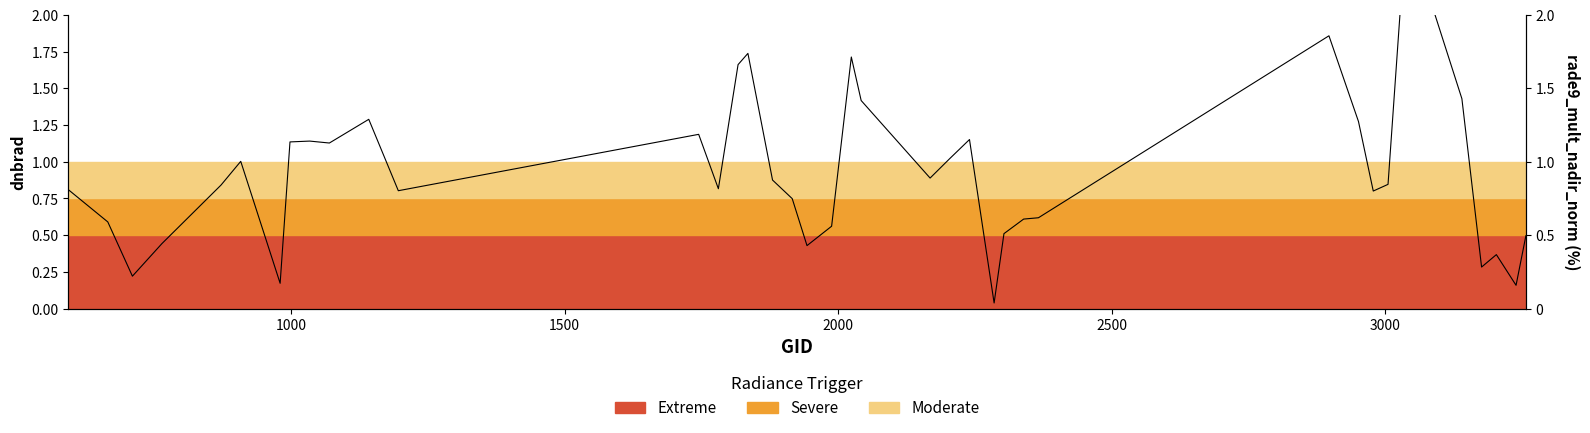

How many points are lower than both their immediate neighbors (excluding endpoints)?

11